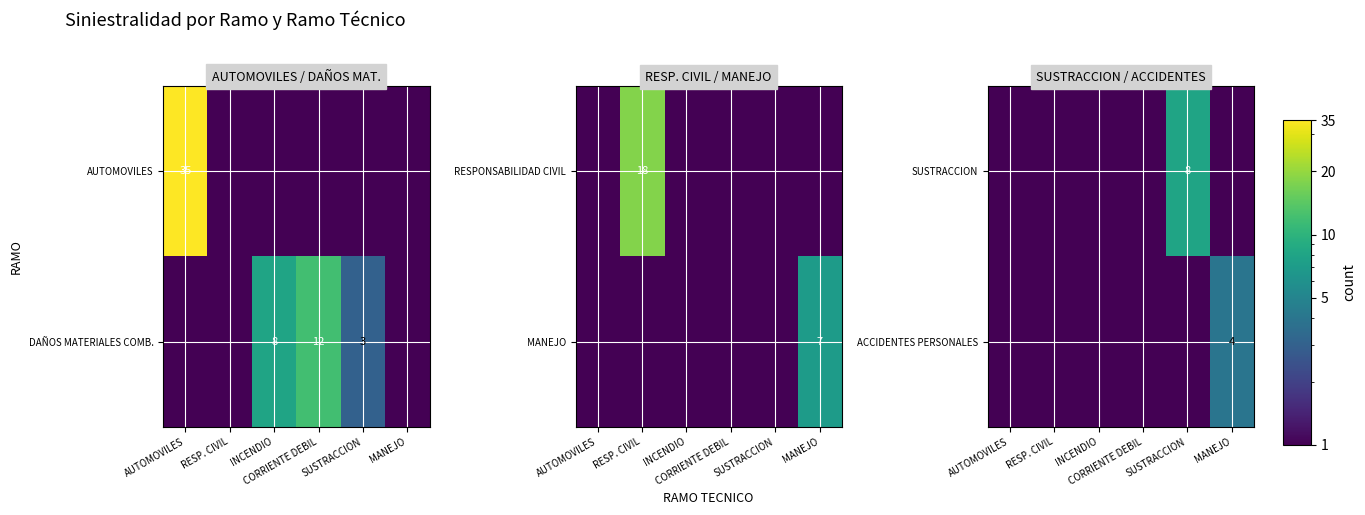

What is the sum of the ACCIDENTES PERSONALES values at AUTOMOVILES and INCENDIO?

1.0